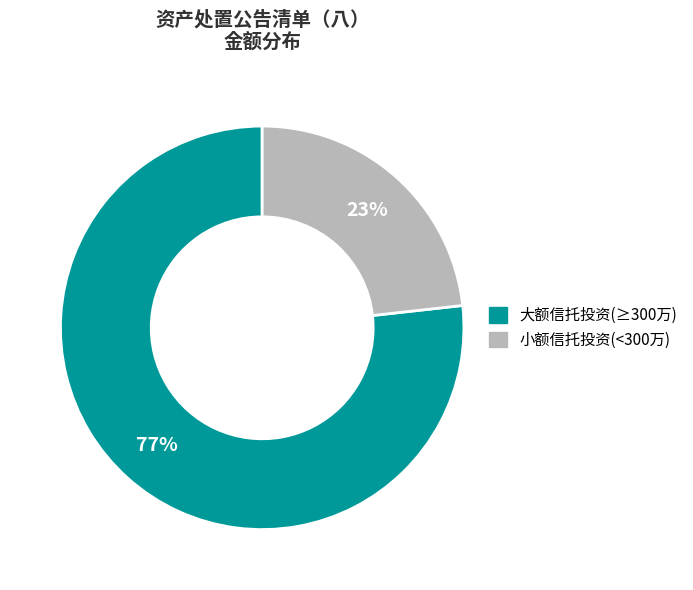

To the nearest percent, what is the average slice percentage?

50%